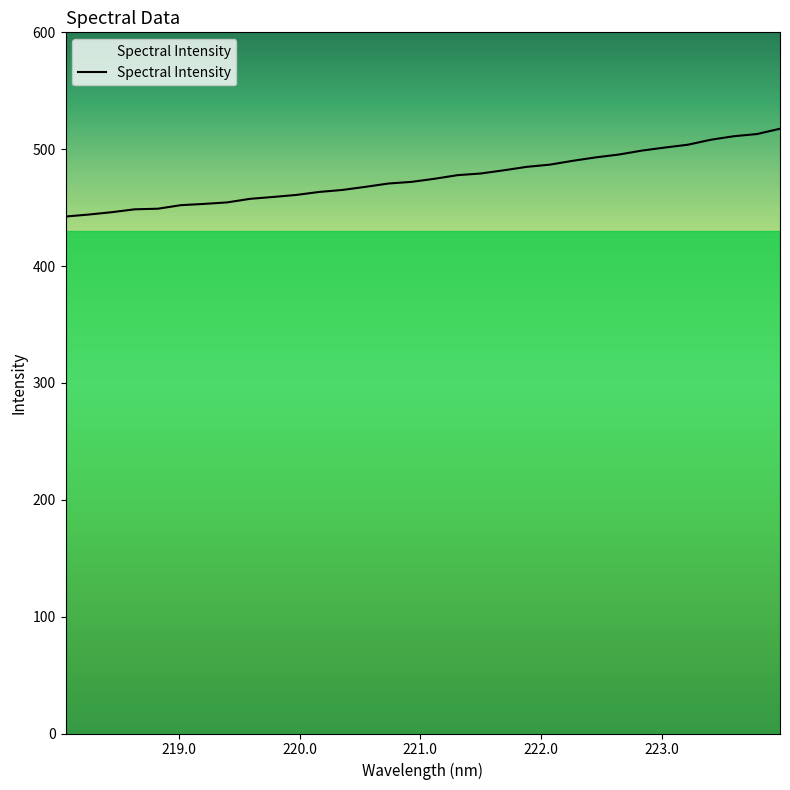

What is the smallest value displayed?

442.4